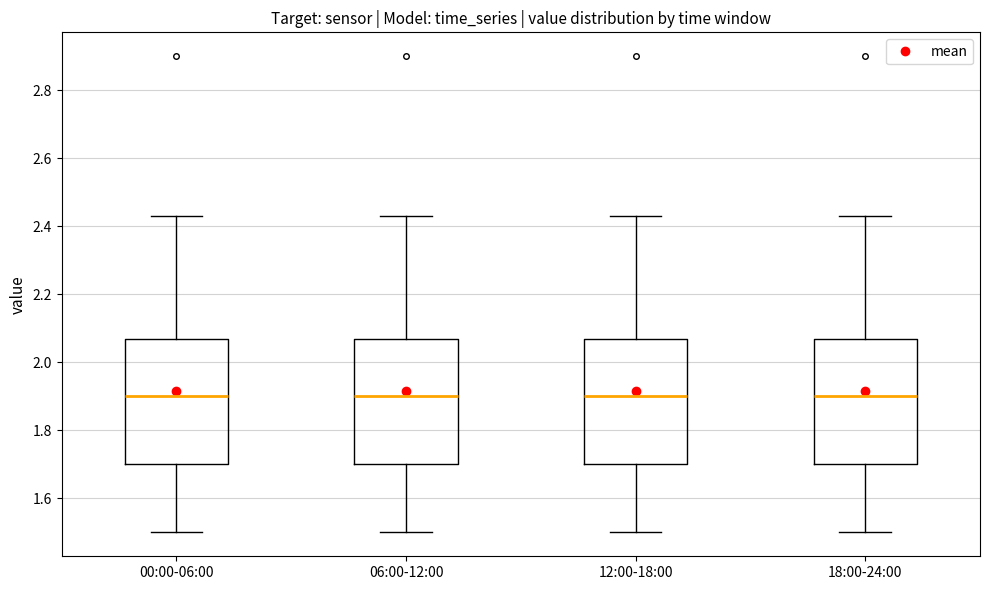

Where does the lower whisker of the box for 00:00-06:00 end on the y-axis? The values are not printed on the chart, so give them approximately, as read against the axis.

1.50